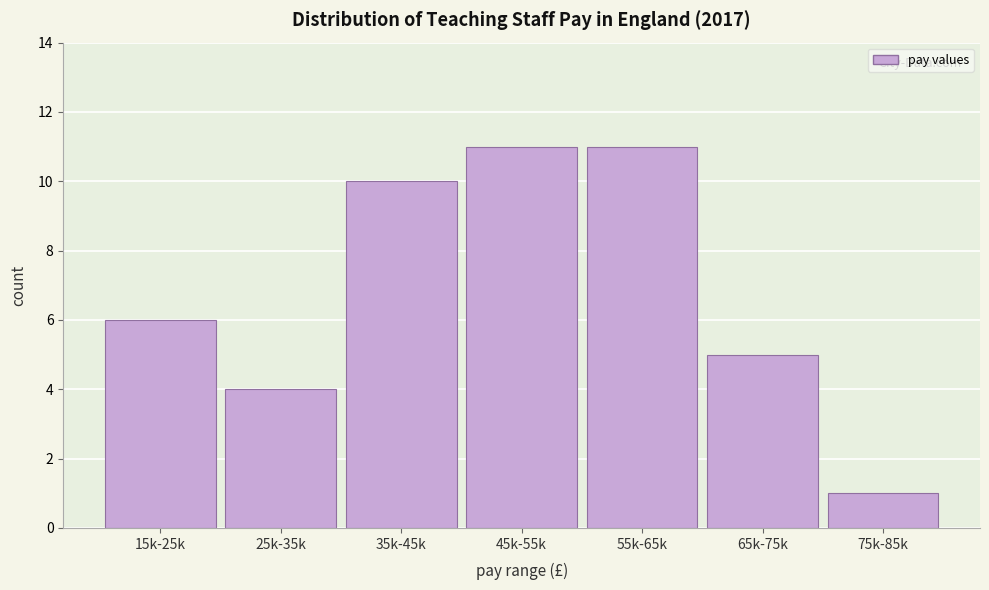

Reading left to right, transcribe all the data shown in this chart.

15k-25k=6	25k-35k=4	35k-45k=10	45k-55k=11	55k-65k=11	65k-75k=5	75k-85k=1